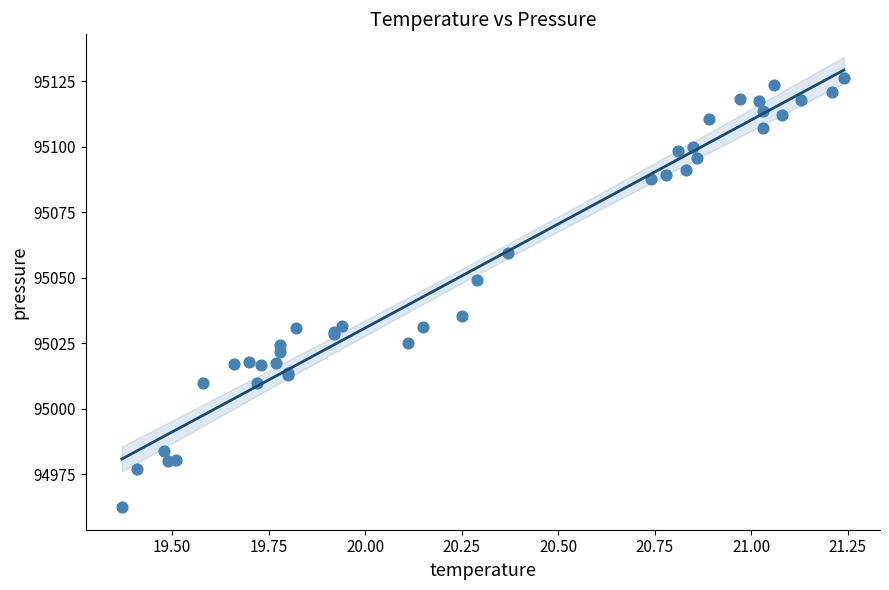

What Y value in the scatter plot is closest to 95044?

95049.3